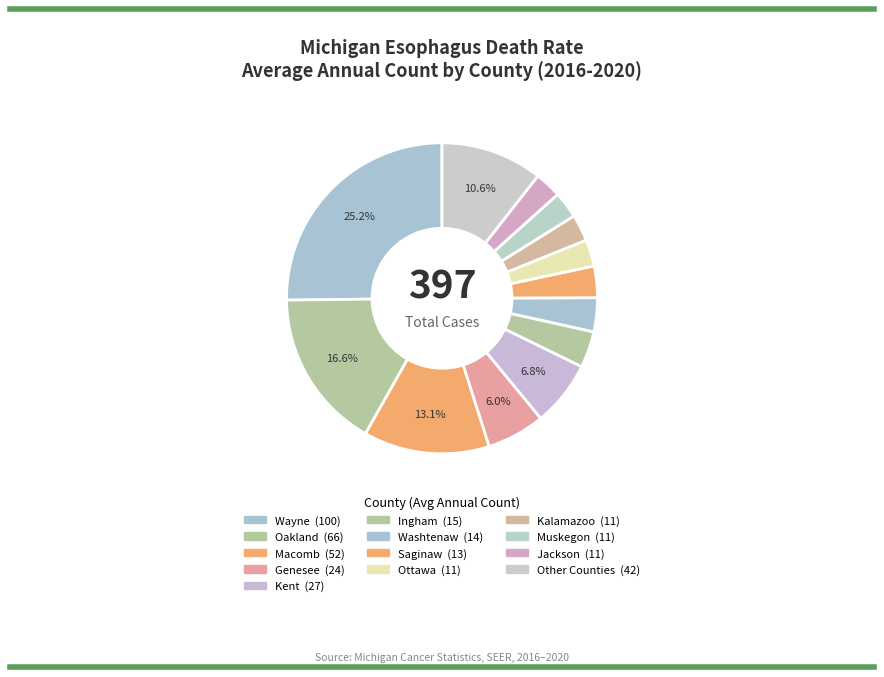

How many slices are in this pie chart?

13